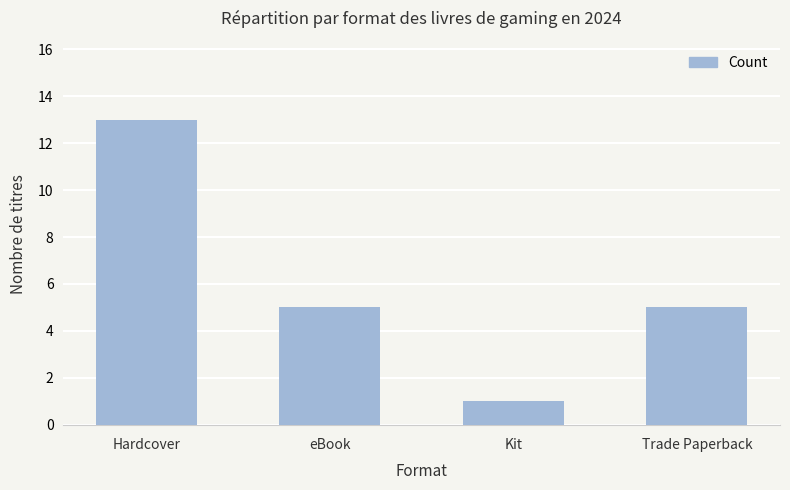

Reading left to right, transcribe all the data shown in this chart.

13	5	1	5